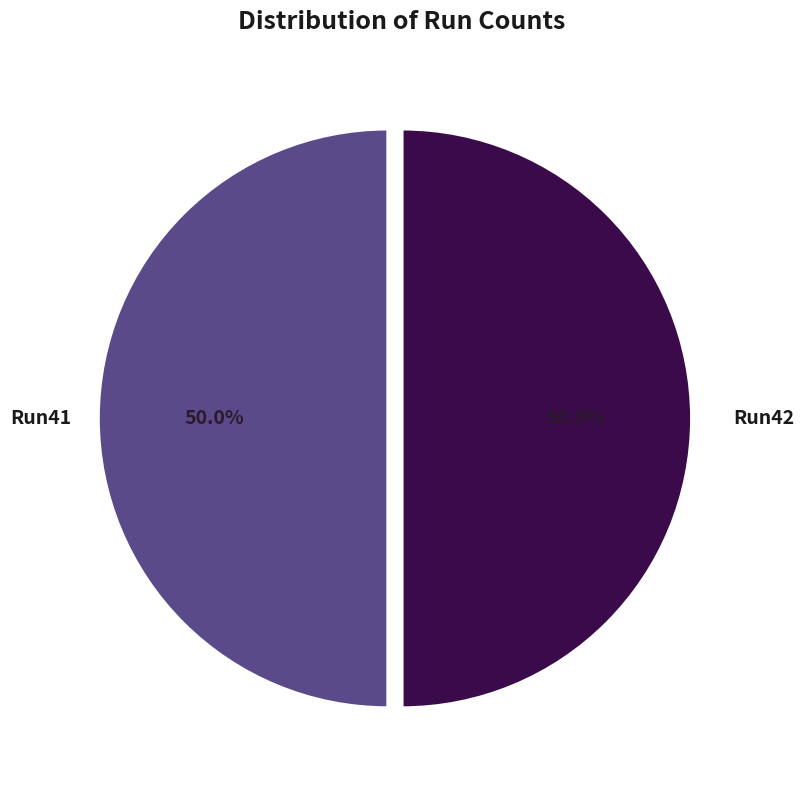

How many segments does this pie chart have?

2